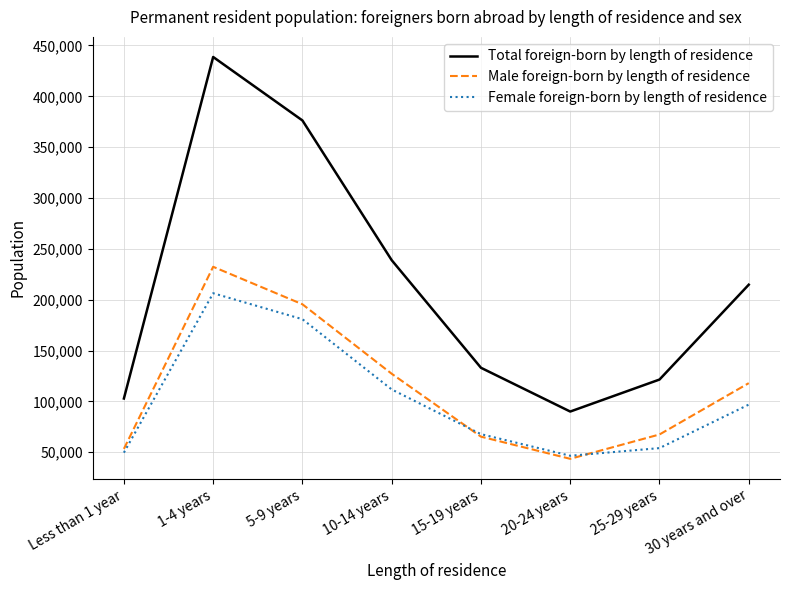

Which series has the largest total across all categories?

Total foreign-born by length of residence